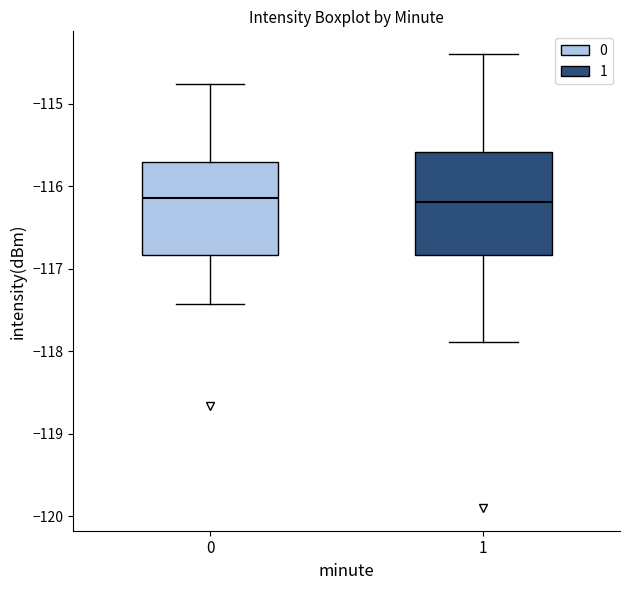

Which box is the tallest, from its lower edge to its upper edge?

1